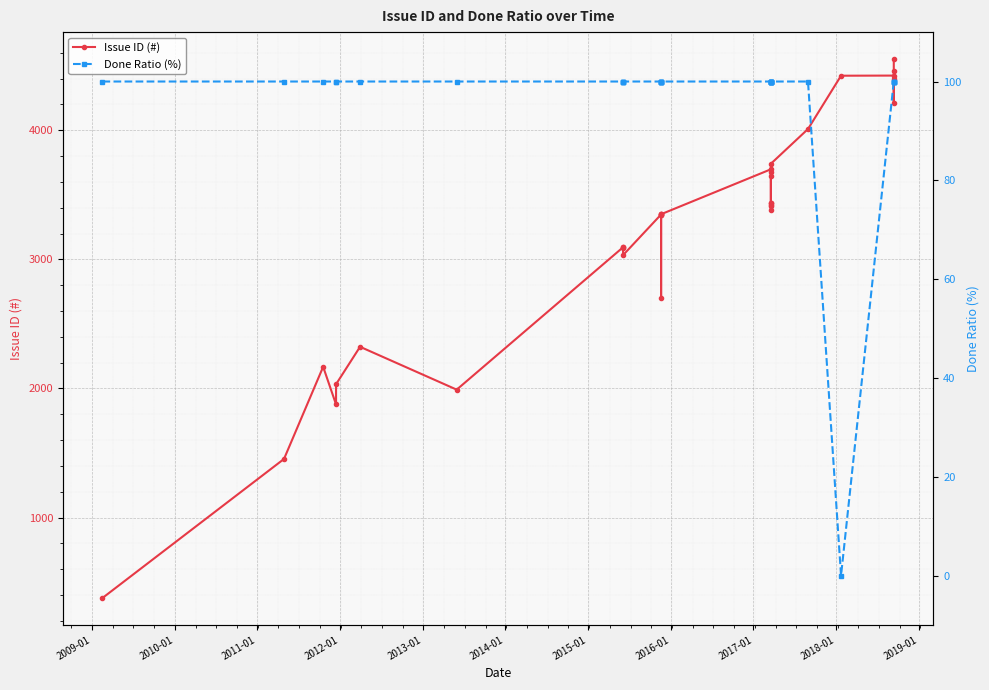

What is the total value across all series at 2012-01?

2133